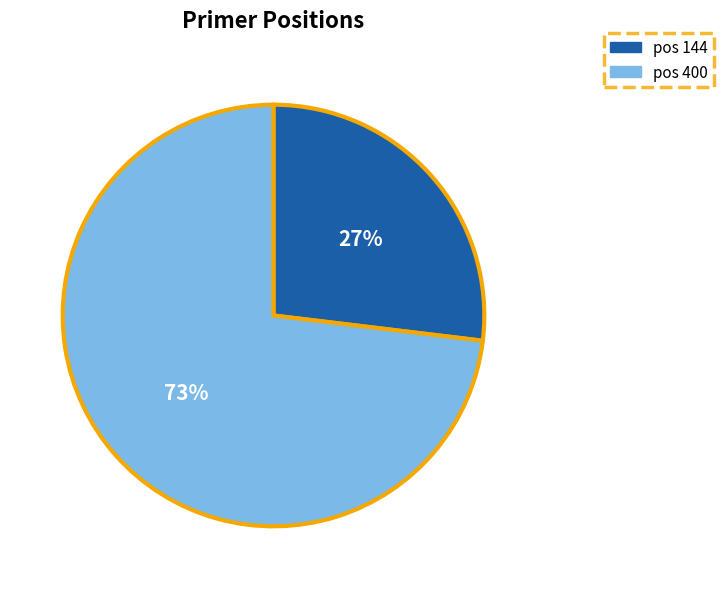

To the nearest percent, what is the average slice percentage?

50%